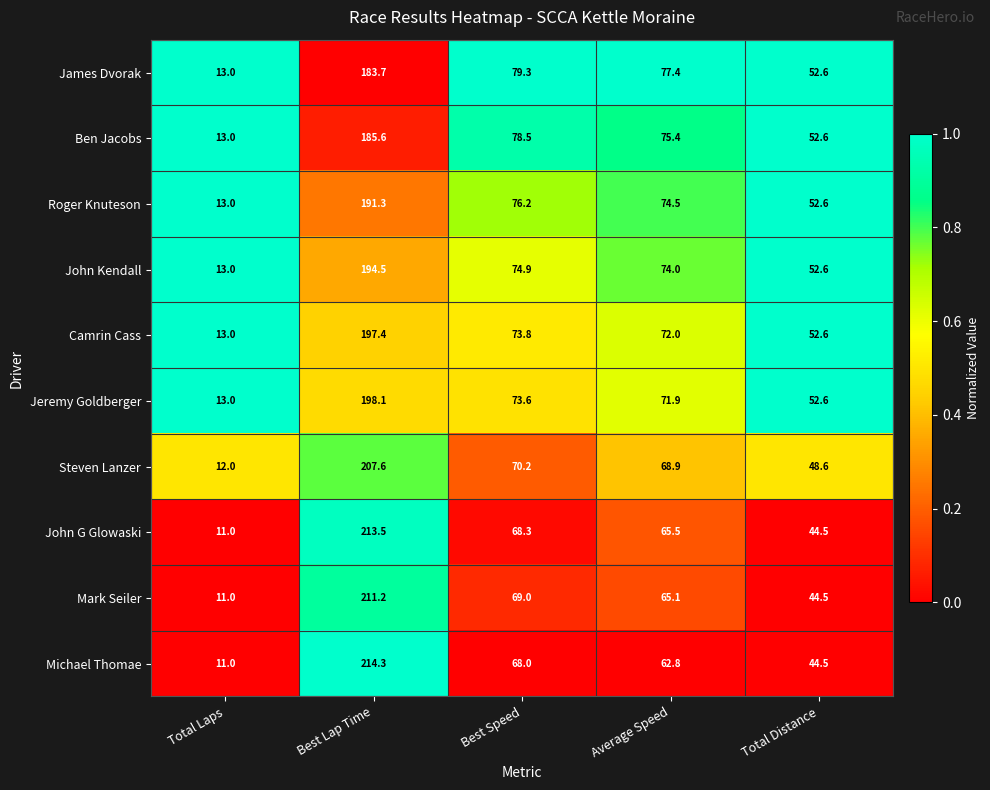

Which series has the largest range (max minus min)?

Michael Thomae